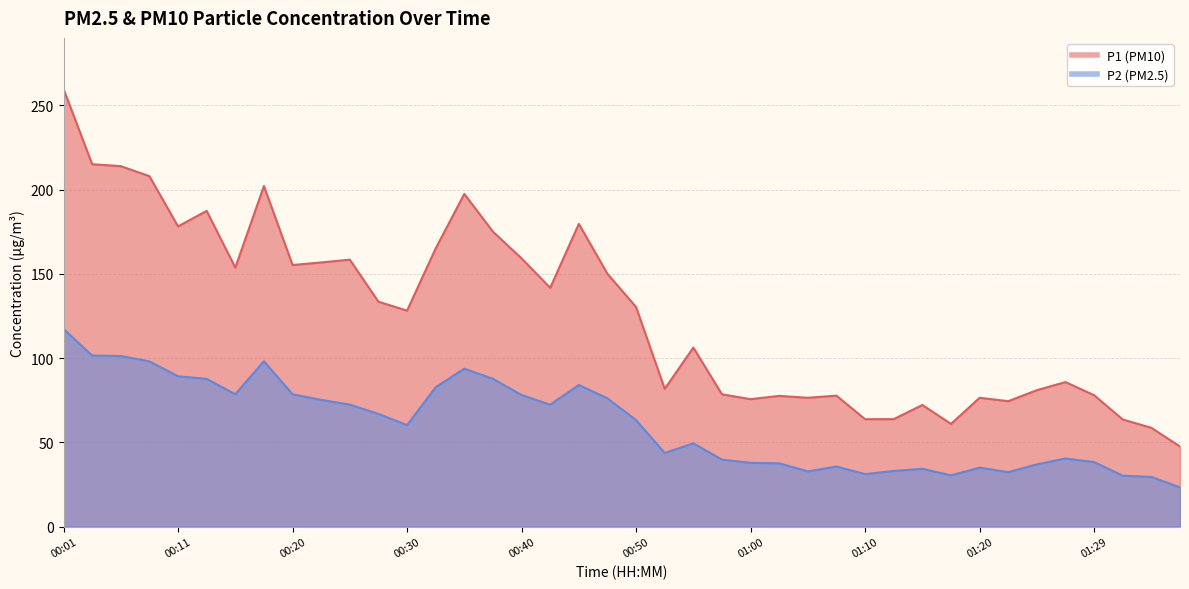

What is the sum of all P2 values?

2433.5